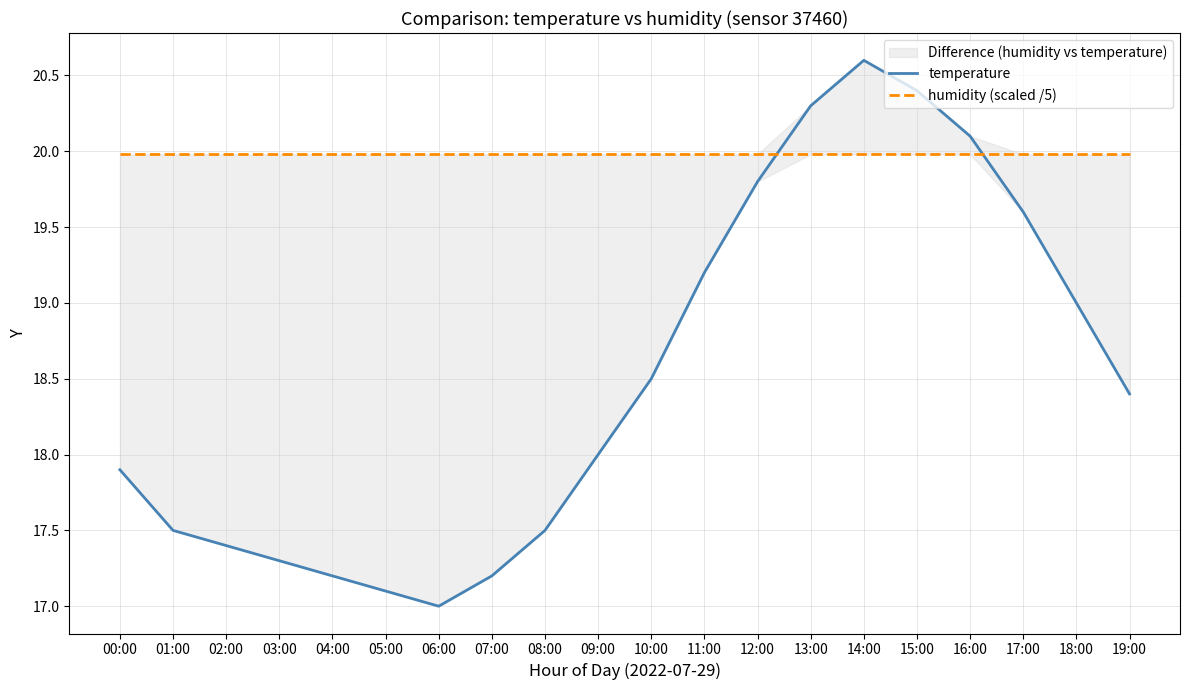

True or false: humidity (scaled /5) has more than 2 interior local peaks.

False